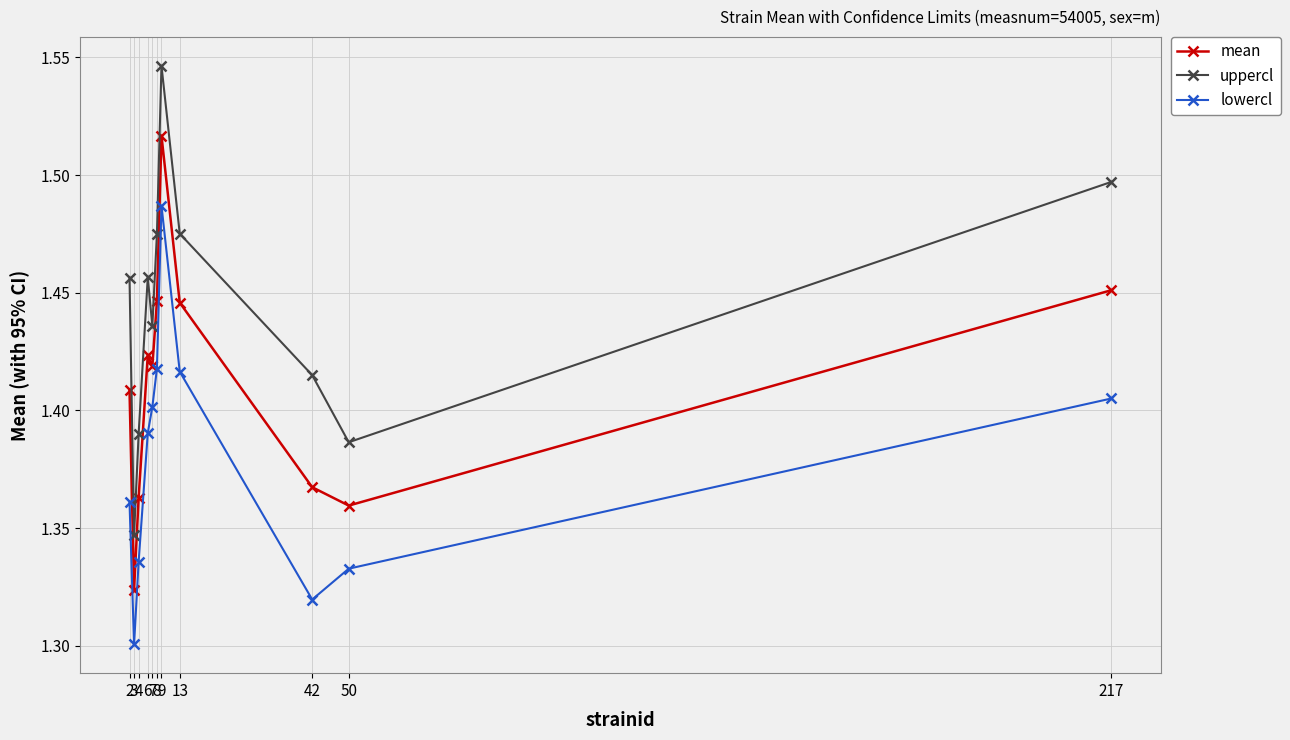

List the series in order of their overall mean, lowest first.

lowercl, mean, uppercl